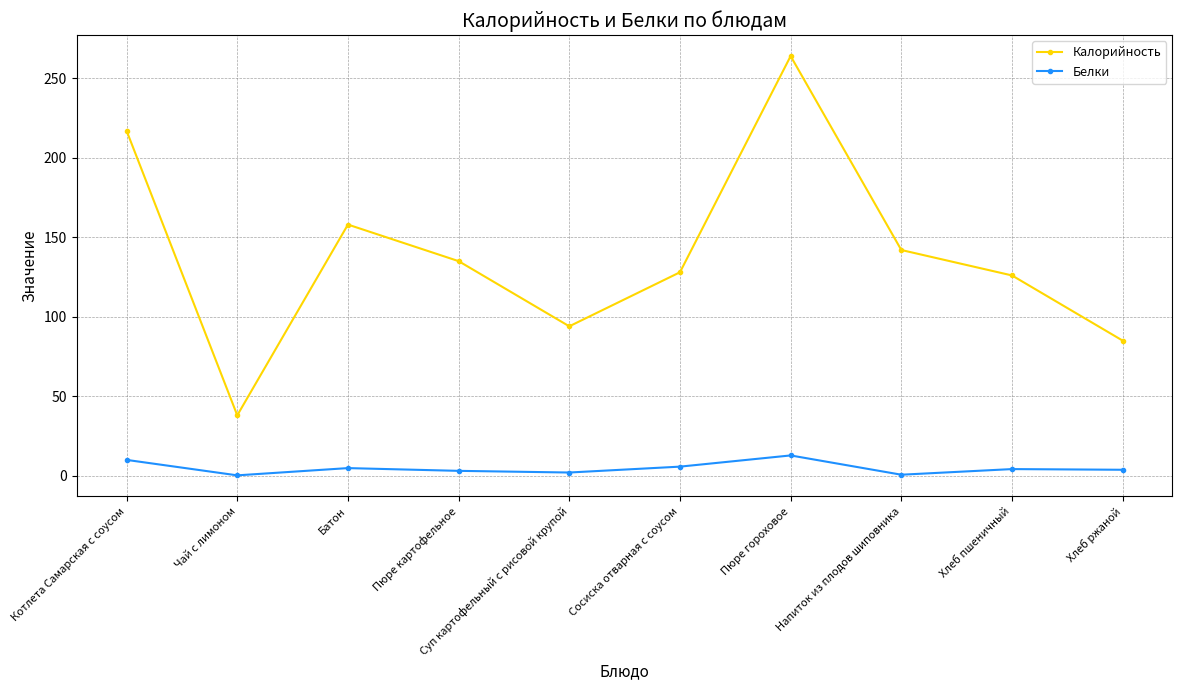

How many data points in Калорийность are less than 135?

5